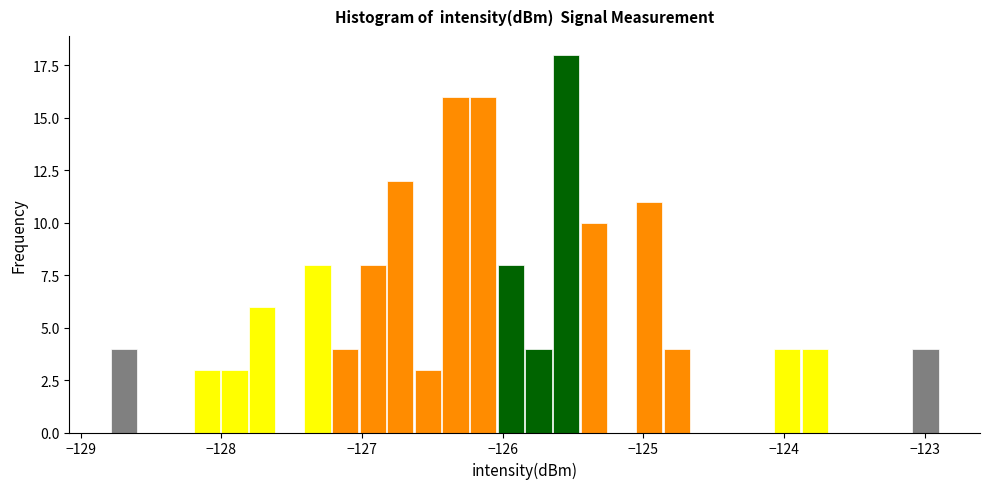

Around what value on the x-axis is the tallest bar? Give the approximate position of its centre, as read against the axis.

-125.5